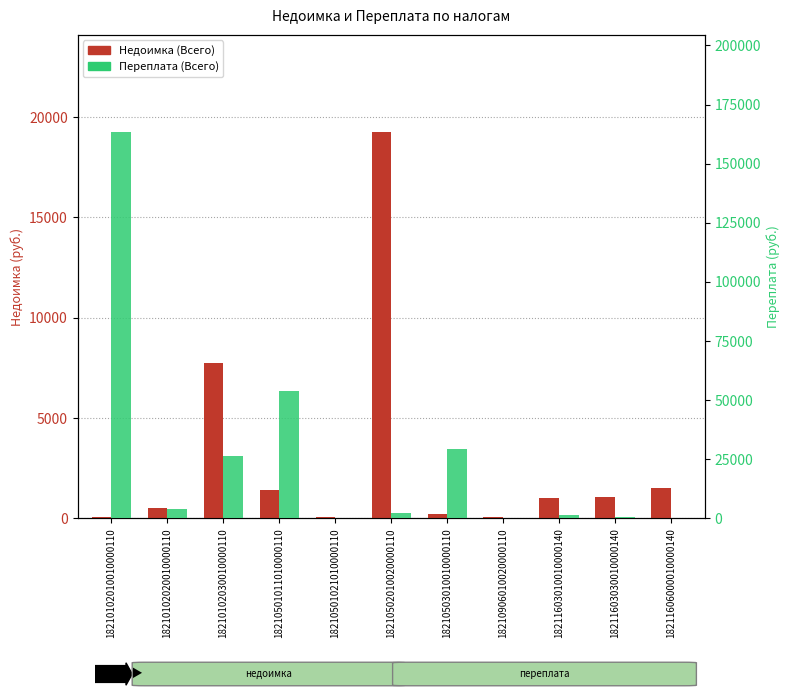

What is the total value across all series at 18210102010010000110?

163619.6